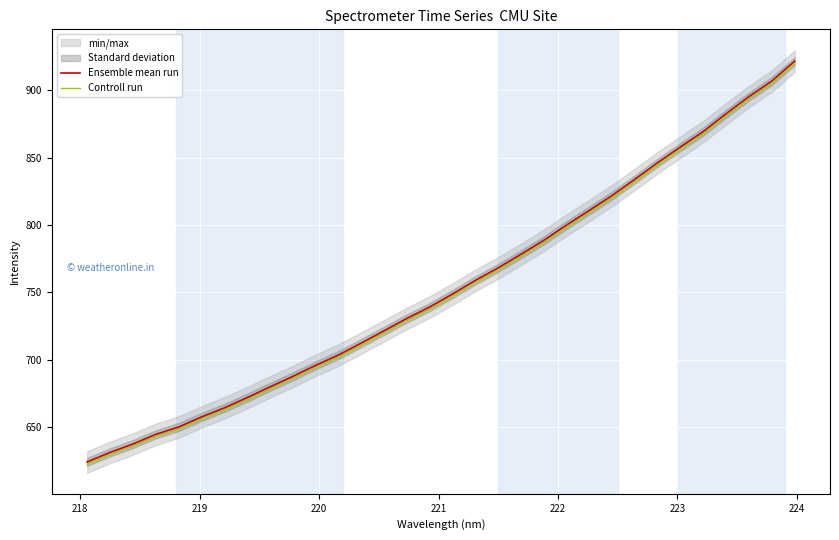

What is the maximum value for Ensemble mean run?

921.6